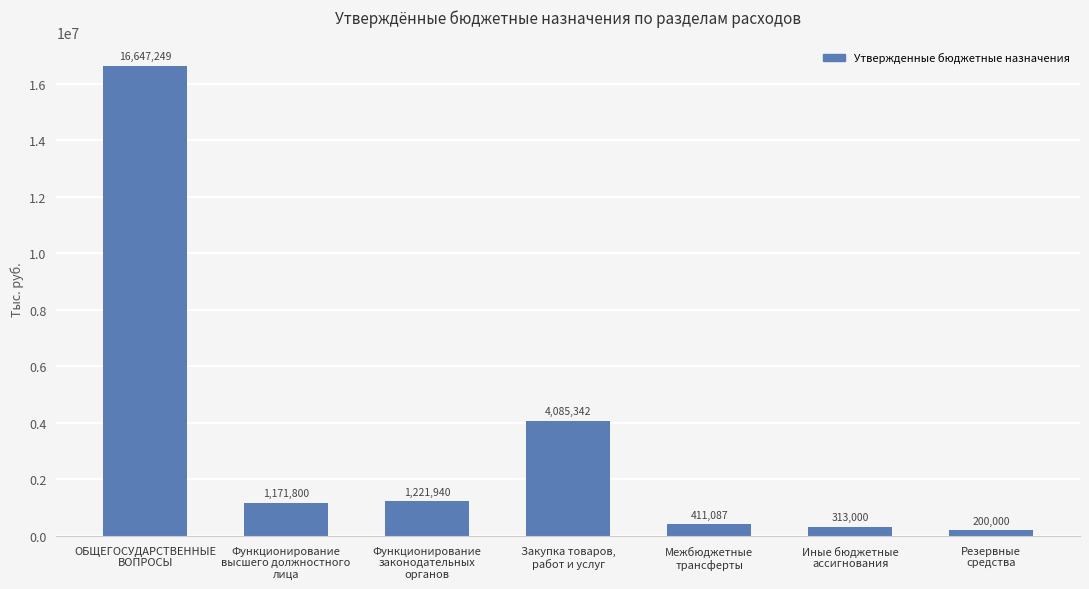

Is it true that the value at Функционирование
законодательных
органов is 1221940?

True